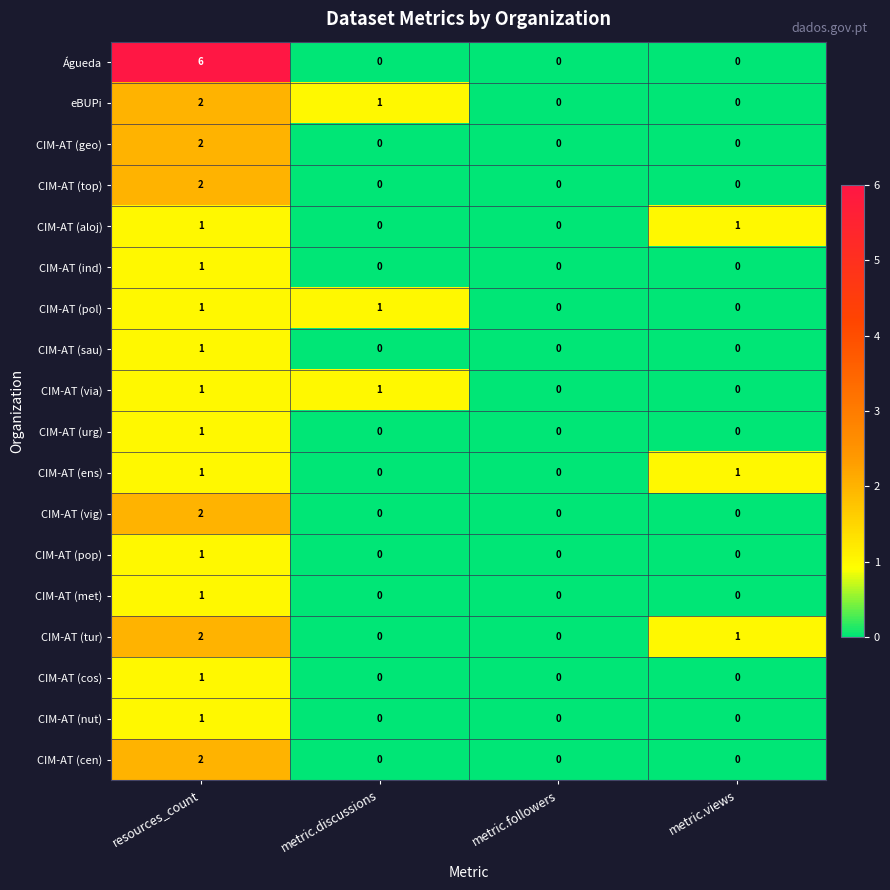

What is the total value across all series at resources_count?

29